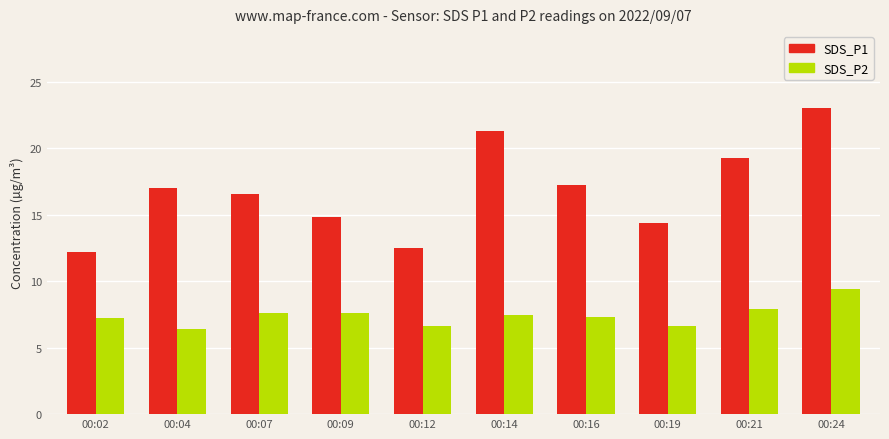

True or false: SDS_P2 has a value of 6.6 at 00:19.

True